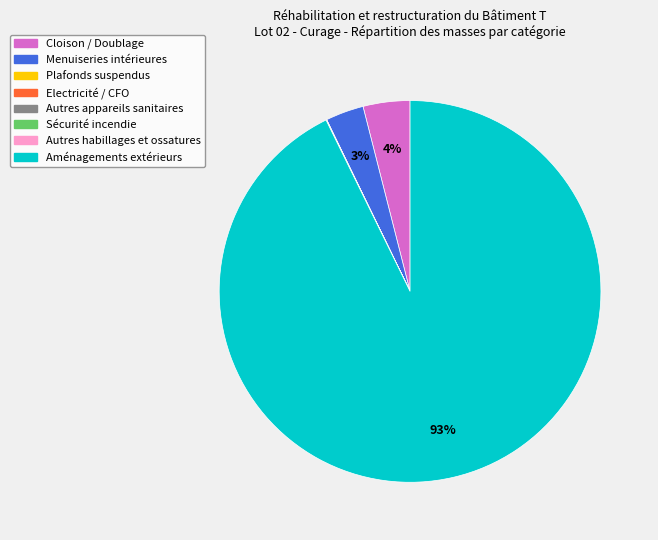

Does any single category account for the majority?

Yes